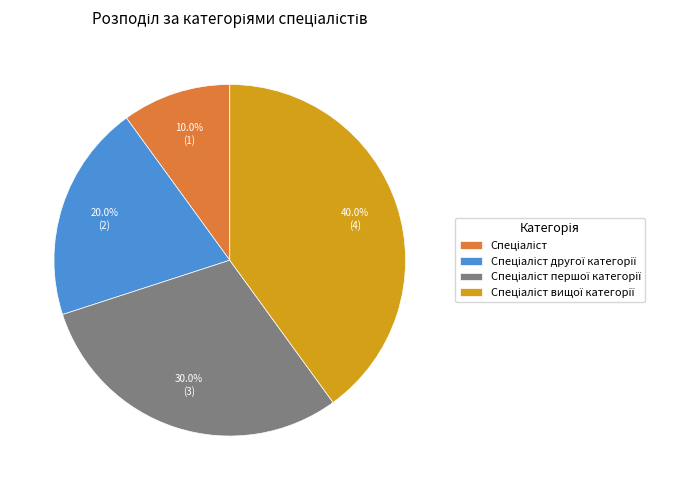

Is there any slice that represents more than half of the pie?

No